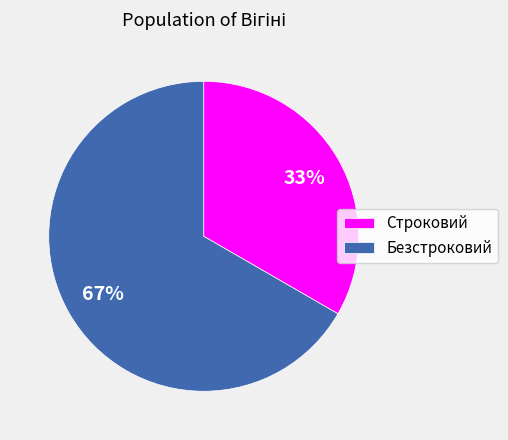

What is the ratio of the value at Строковий to the value at Безстроковий?

0.5